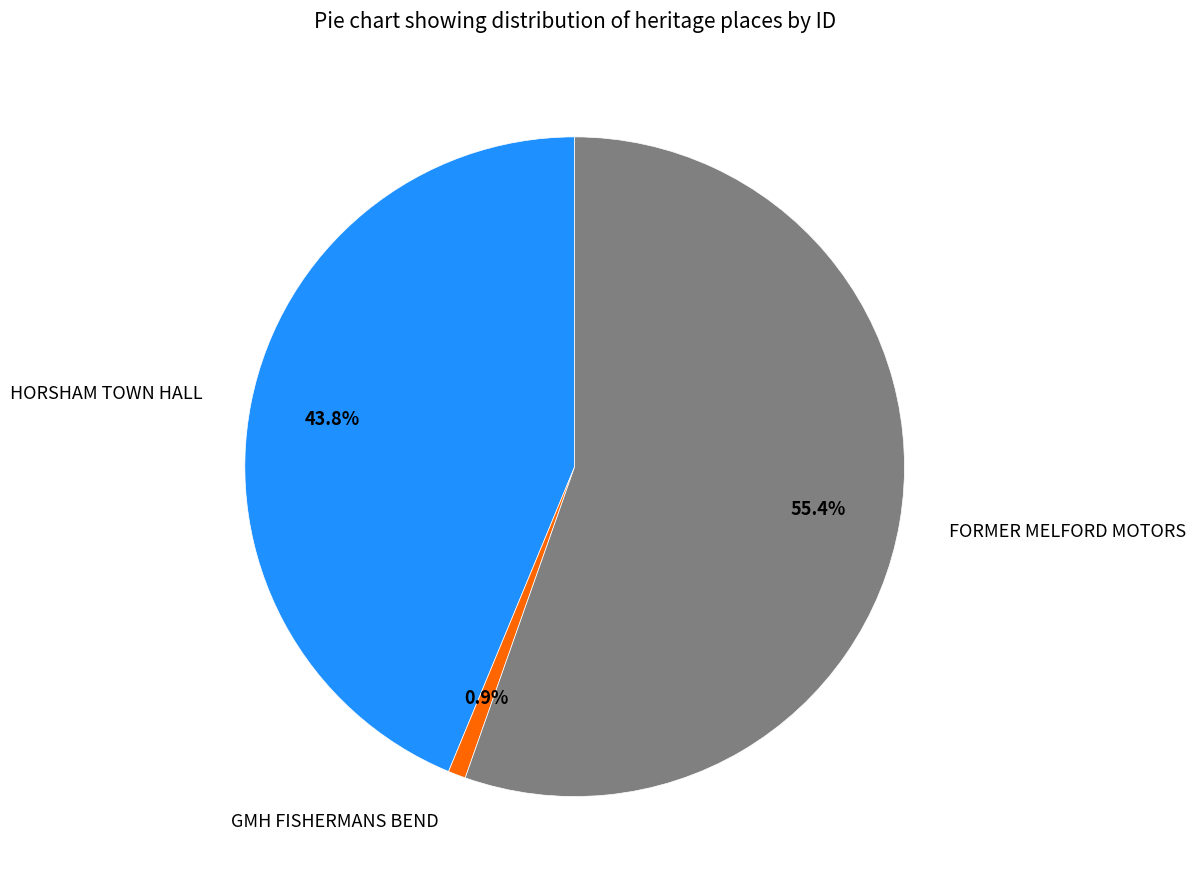

Which slice is the smallest?

GMH FISHERMANS BEND